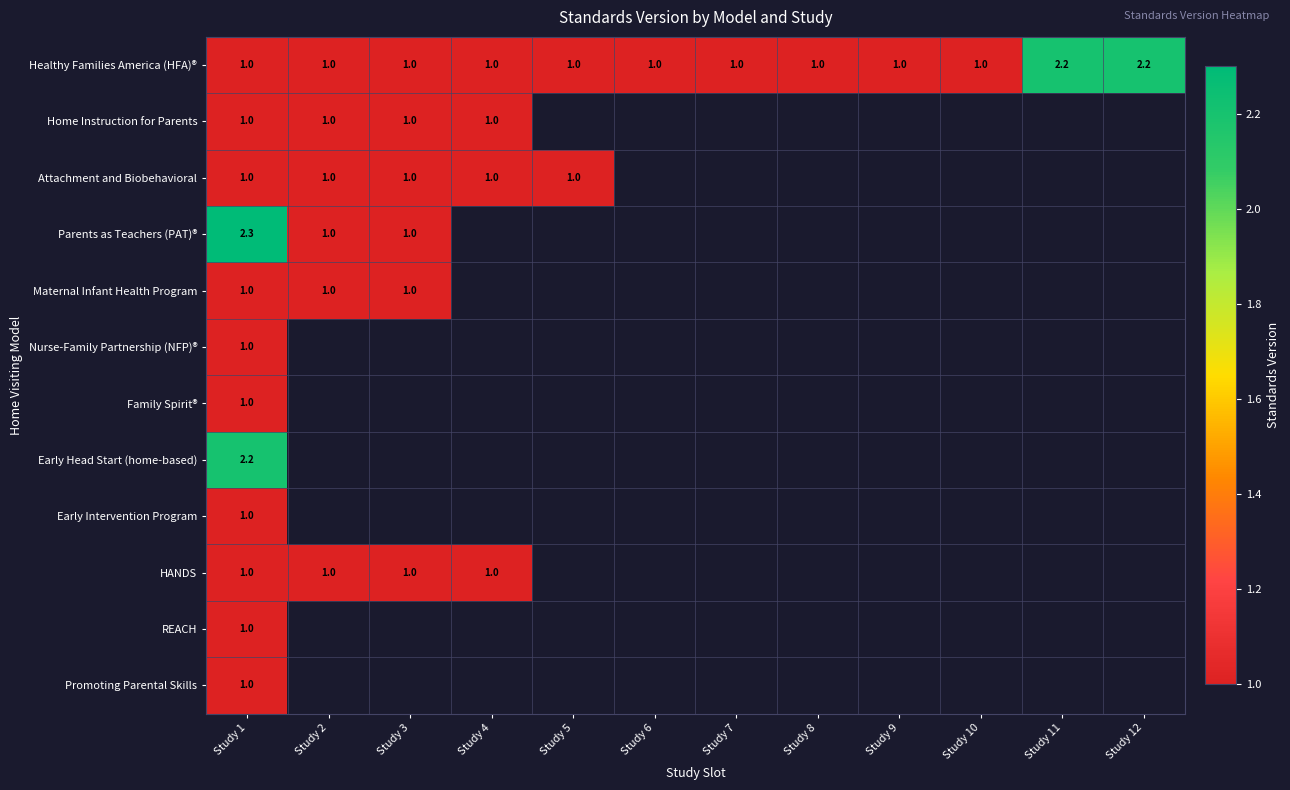

Is it true that Parents as Teachers (PAT)® equals 3.0 at Study 1?

False